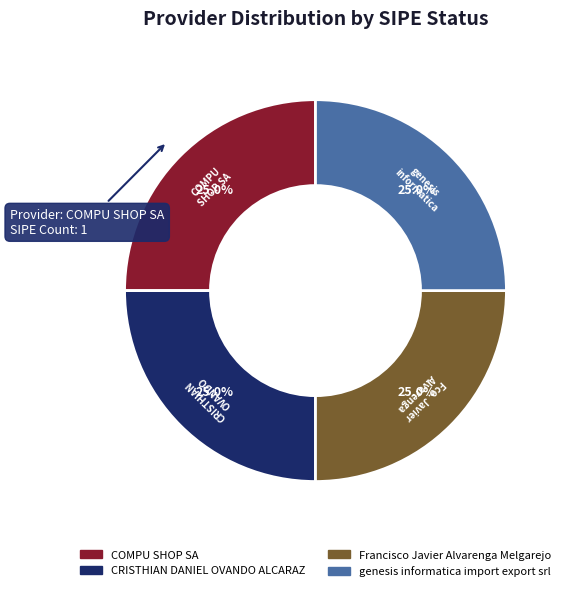

How much of the chart is everything except genesis informatica import export srl?

75.0%